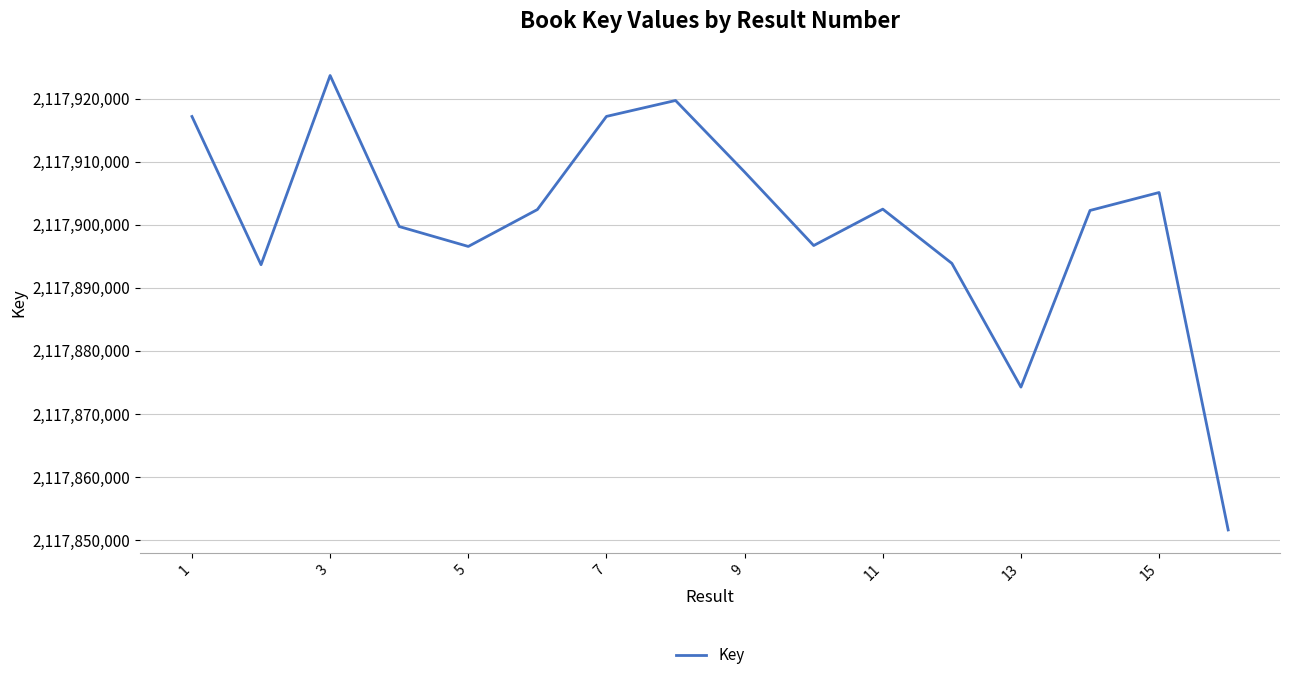

What is the minimum value shown in the chart?

2117851572